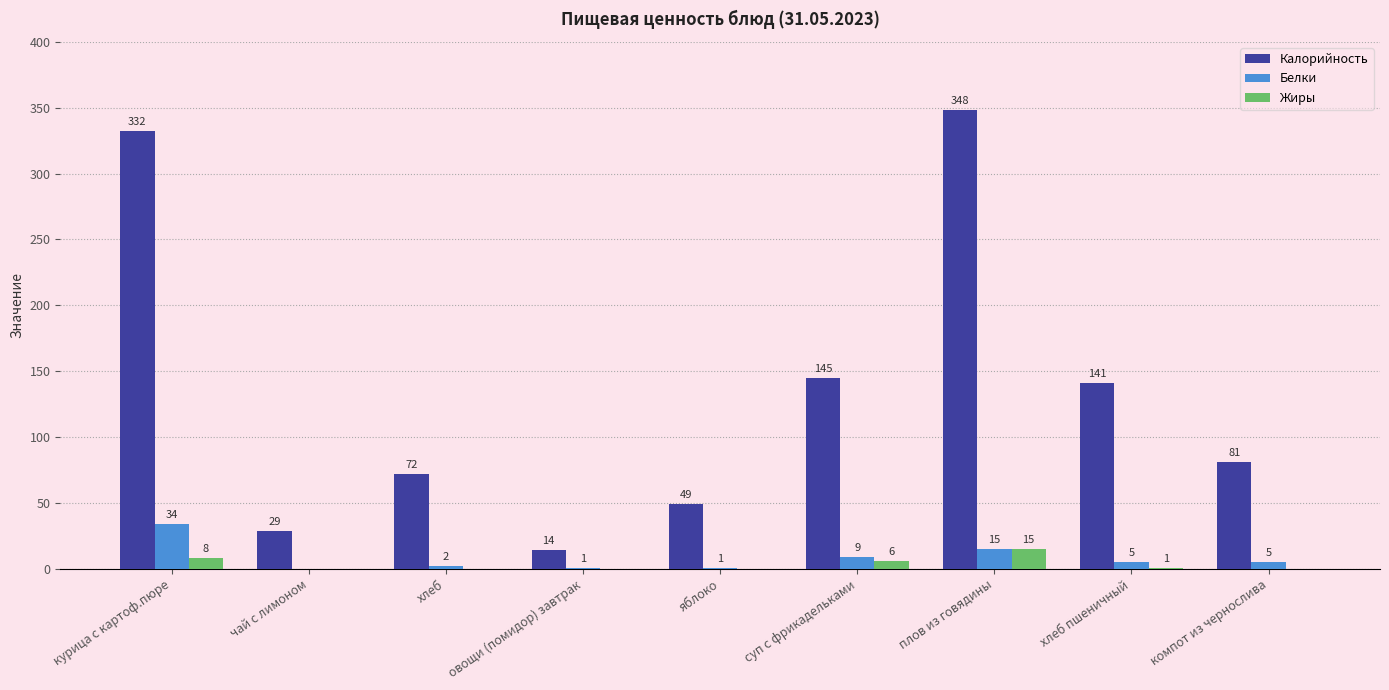

Reading left to right, extract all data points from this chart.

Калорийность: курица с картоф.пюре=332	чай с лимоном=29	хлеб=72	овощи (помидор) завтрак=14	яблоко=49	суп с фрикадельками=145	плов из говядины=348	хлеб пшеничный=141	компот из чернослива=81
Белки: курица с картоф.пюре=34	чай с лимоном=0	хлеб=2	овощи (помидор) завтрак=1	яблоко=1	суп с фрикадельками=9	плов из говядины=15	хлеб пшеничный=5	компот из чернослива=5
Жиры: курица с картоф.пюре=8	чай с лимоном=0	хлеб=0	овощи (помидор) завтрак=0	яблоко=0	суп с фрикадельками=6	плов из говядины=15	хлеб пшеничный=1	компот из чернослива=0